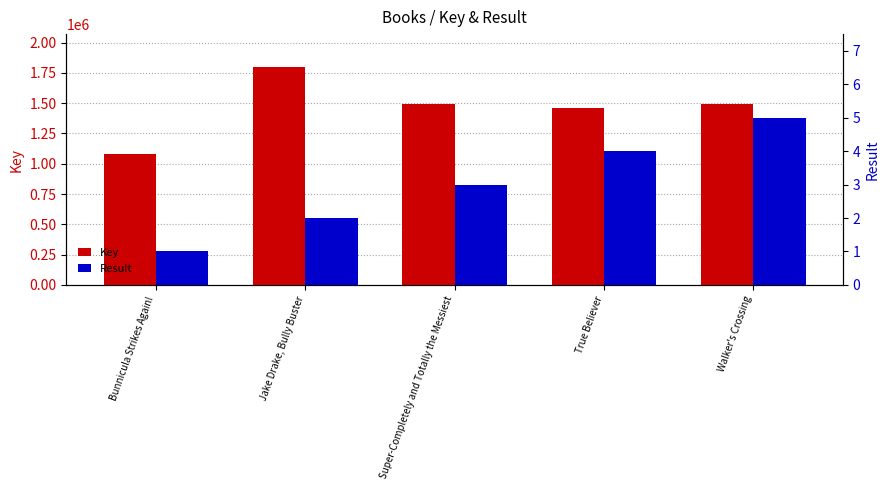

Are the bars grouped side by side (vs. stacked)?

Yes